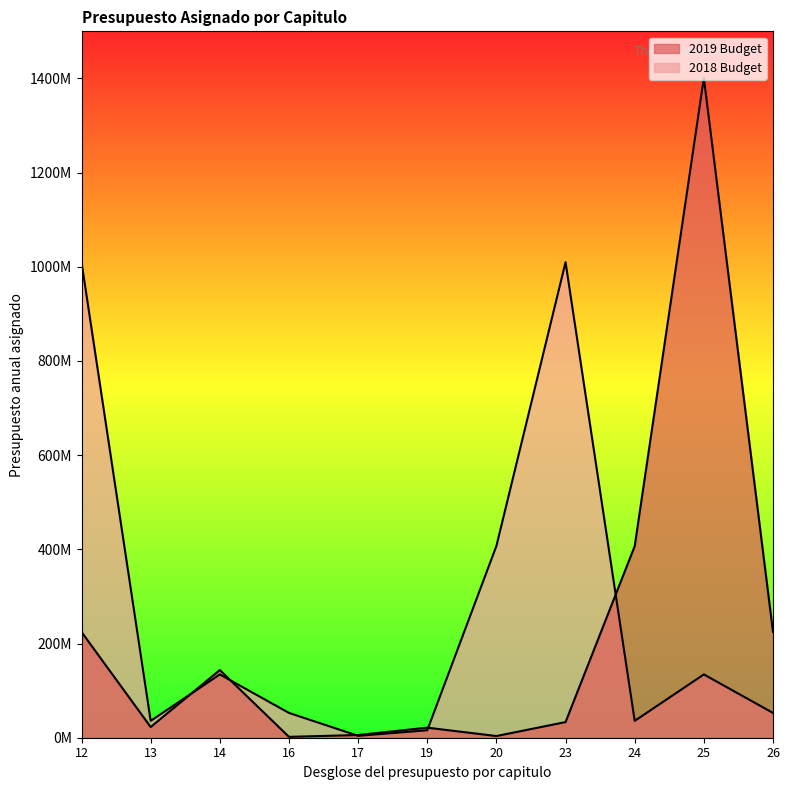

Reading left to right, list all the values displayed in this chart.

2019 Budget: 12=224523123.0	13=22694356.0	14=143730215.0	16=1849722.7	17=5737576.2	19=21342501.3	20=3557308.2	23=33229344.0	24=406765705.0	25=1401038790.6	26=224816124.0
2018 Budget: 12=1009820436.0	13=35795525.0	14=134409030.0	16=52677920.0	17=4000000.0	19=15833355.0	20=407272149.0	23=1009820436.0	24=35795525.0	25=134409030.0	26=52677920.0